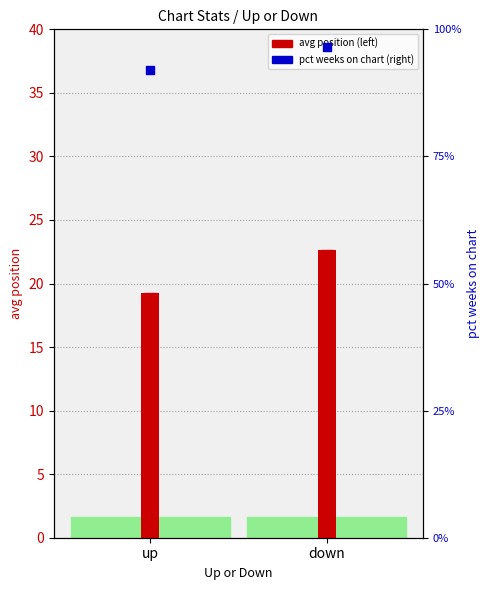

Which series has the largest total across all categories?

pct weeks on chart